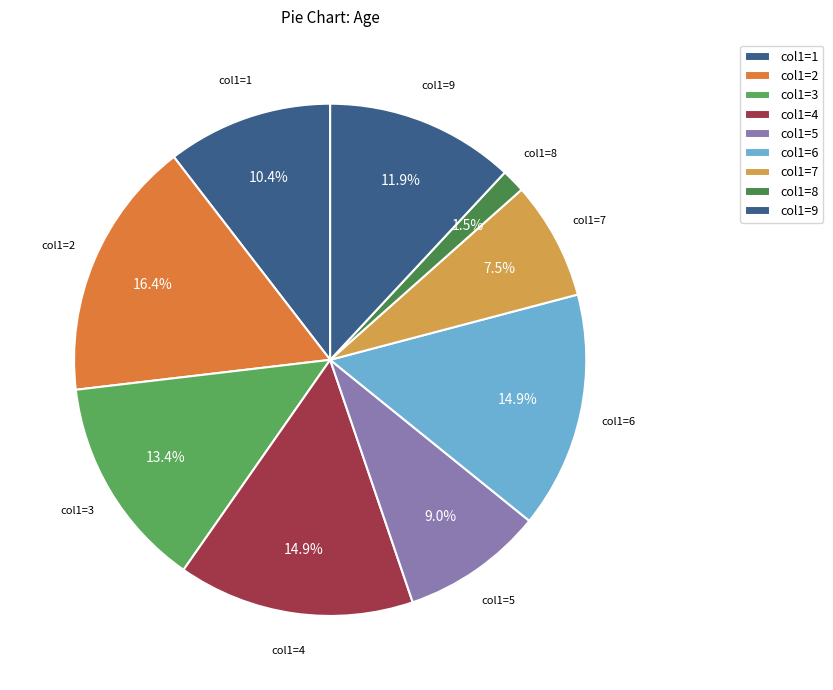

Is there a majority slice in this chart?

No